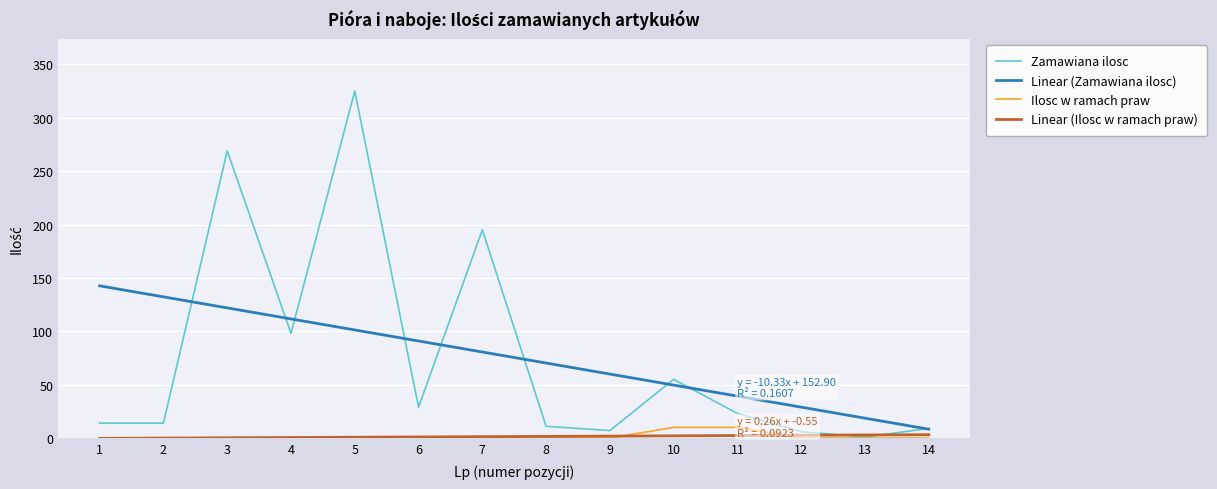

What is the approximate value of Zamawiana ilosc at 6?

29.0